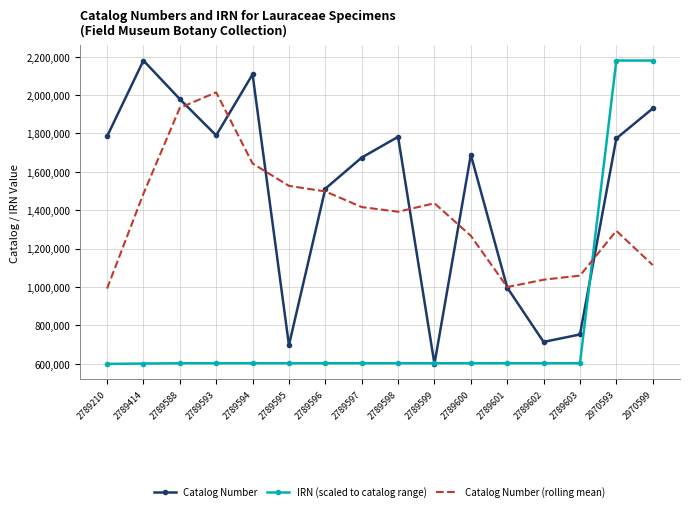

Count the number of categories in the chart.

16